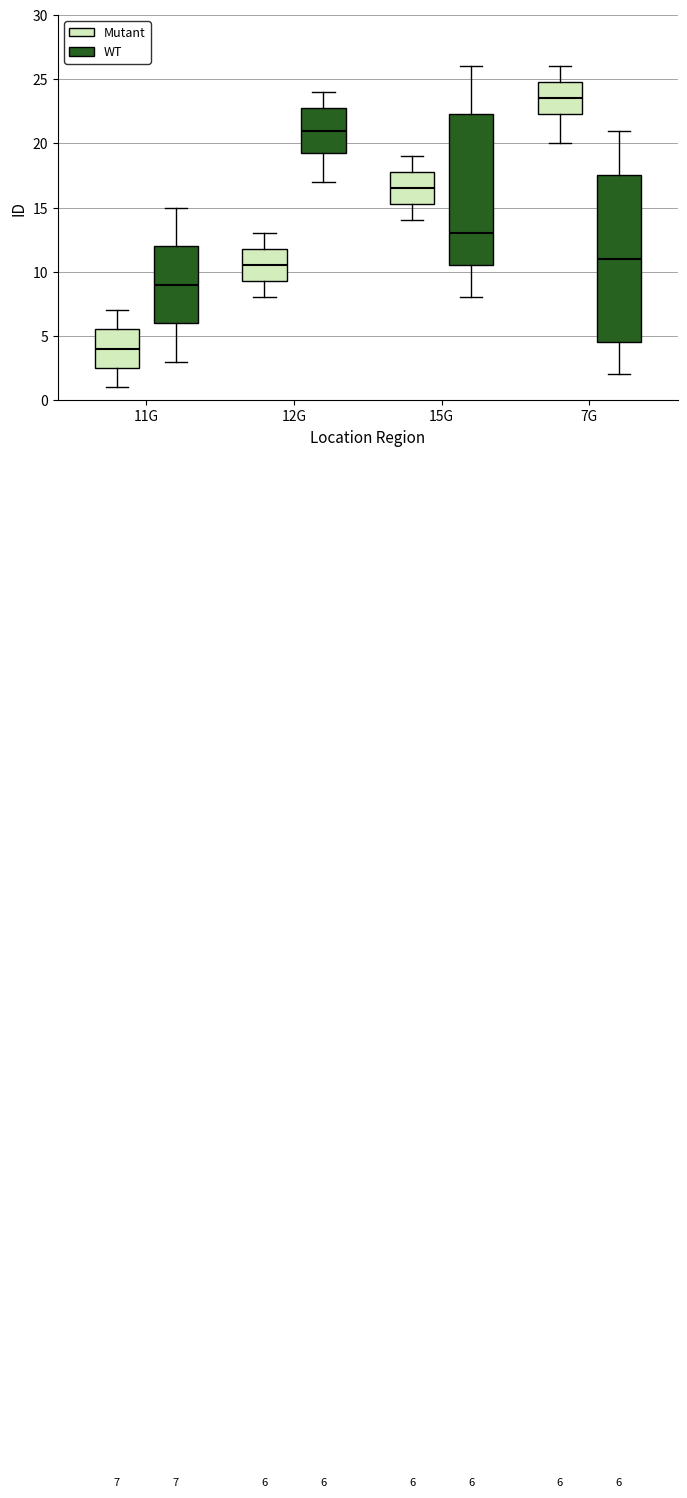

Which box has the highest median line?

7G (Mutant)